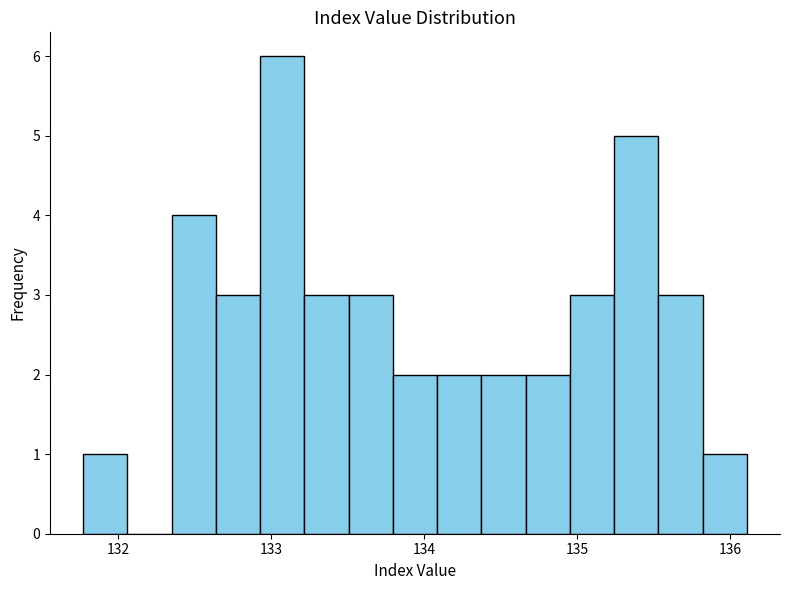

Around what value on the x-axis is the tallest bar? Give the approximate position of its centre, as read against the axis.

133.1